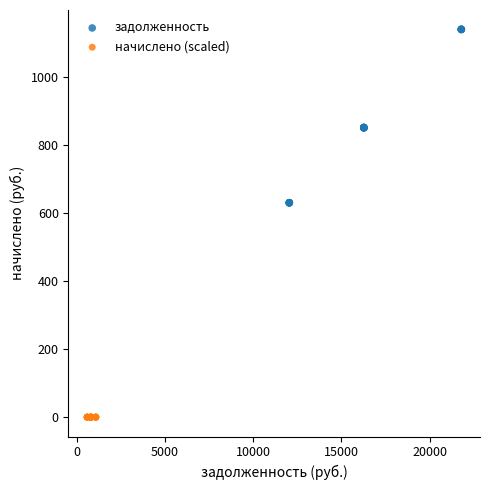

Which series contains the highest Y value?

задолженность